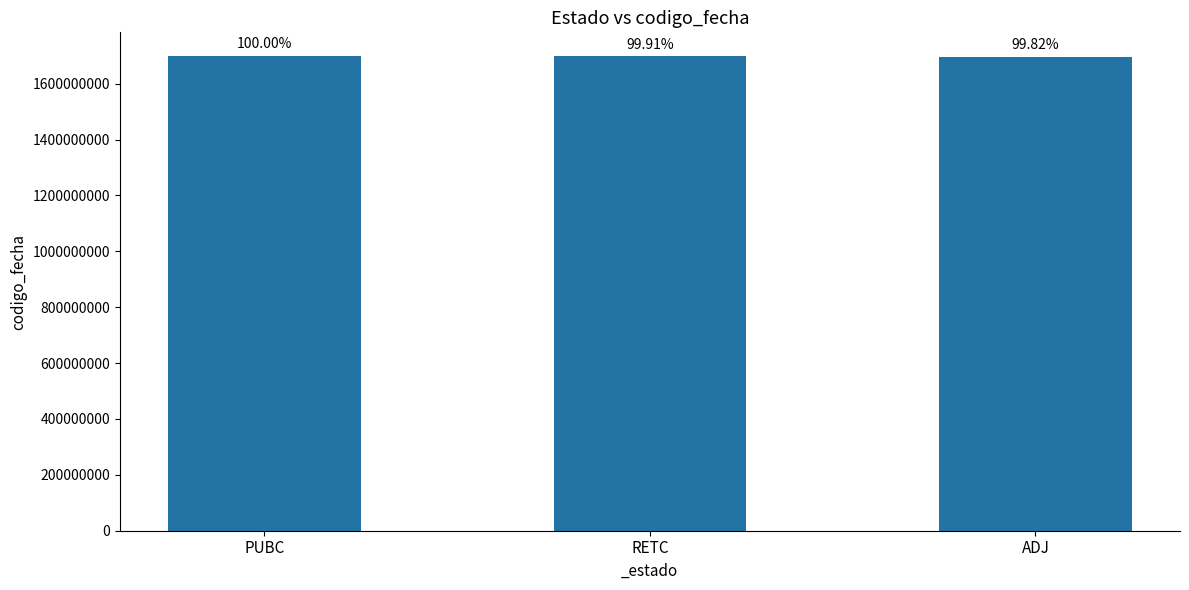

Are the bars horizontal?

No